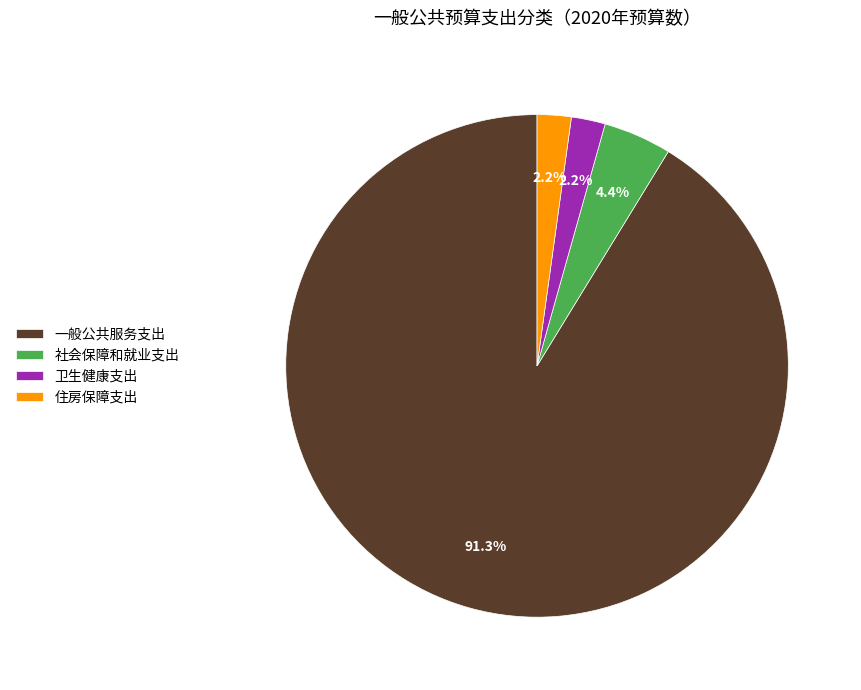

Do 社会保障和就业支出 and 卫生健康支出 together represent more than half of the pie?

No